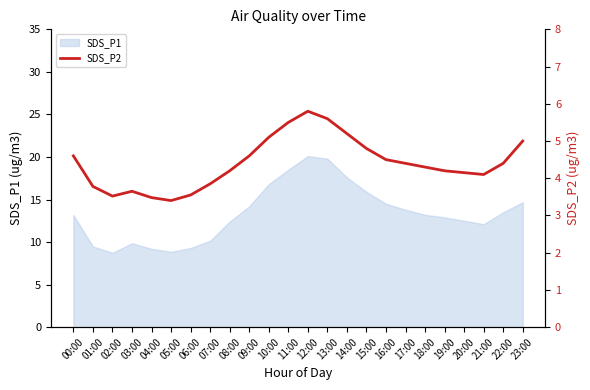

The SDS_P1 series shows 21.7 at 08:00. True or false?

False